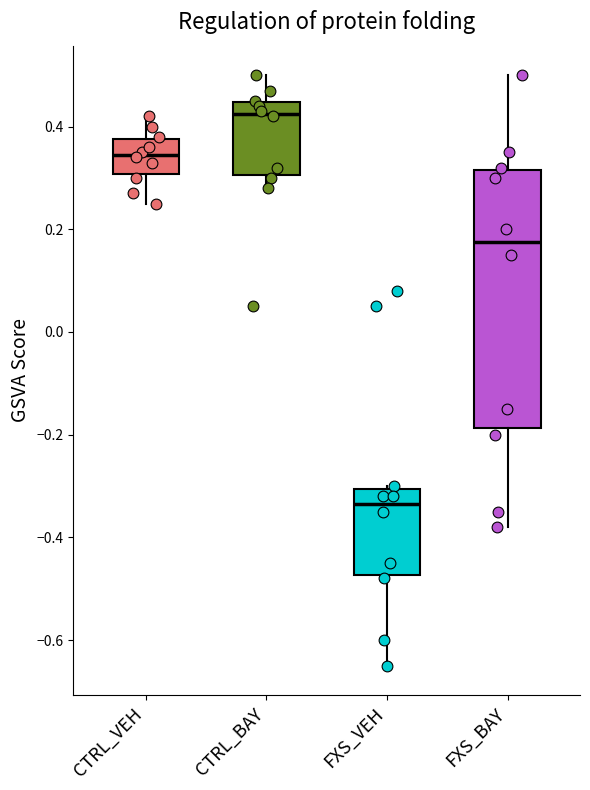

Reading left to right, transcribe this box plot: for each box, give where its median line is, the range the box spans, and where its two whiskers end, as read against the y-axis. The values are not printed on the chart, so give them approximately, as read against the axis.

CTRL_VEH: median 0.34, box 0.30 to 0.38, whiskers 0.26 to 0.42
CTRL_BAY: median 0.42, box 0.30 to 0.44, whiskers 0.28 to 0.50
FXS_VEH: median -0.34, box -0.48 to -0.30, whiskers -0.64 to -0.30
FXS_BAY: median 0.18, box -0.18 to 0.32, whiskers -0.38 to 0.50